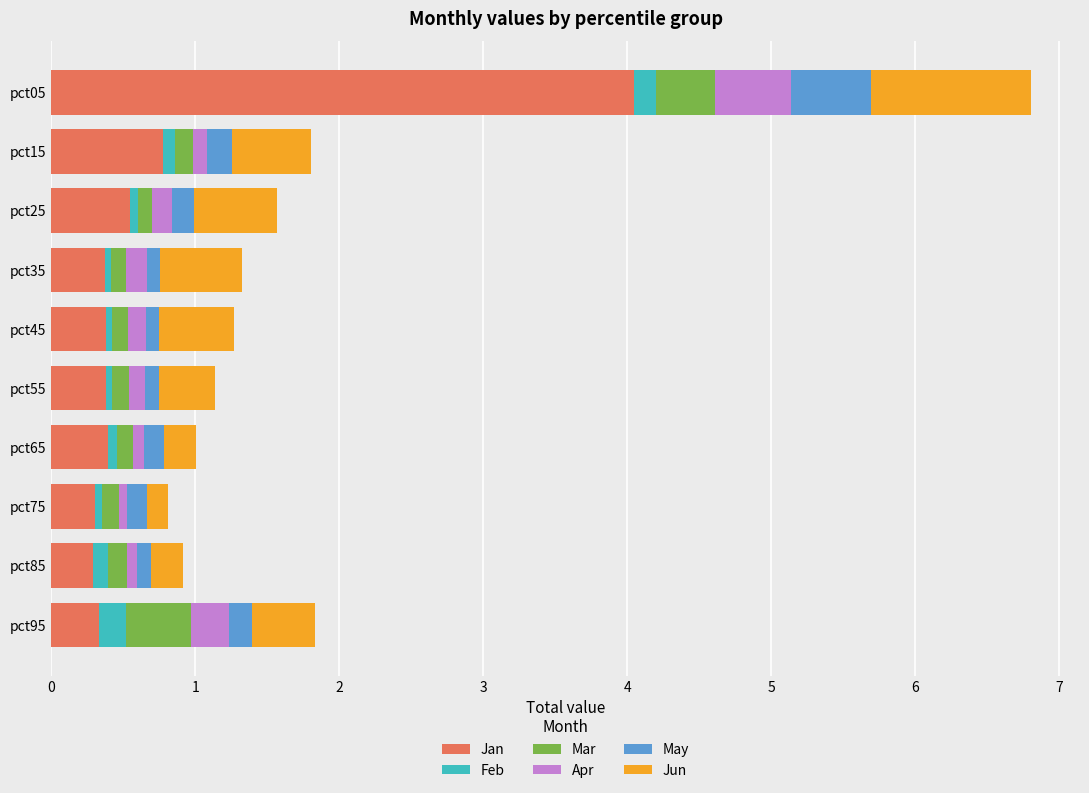

What is the minimum value for Jan?

0.3